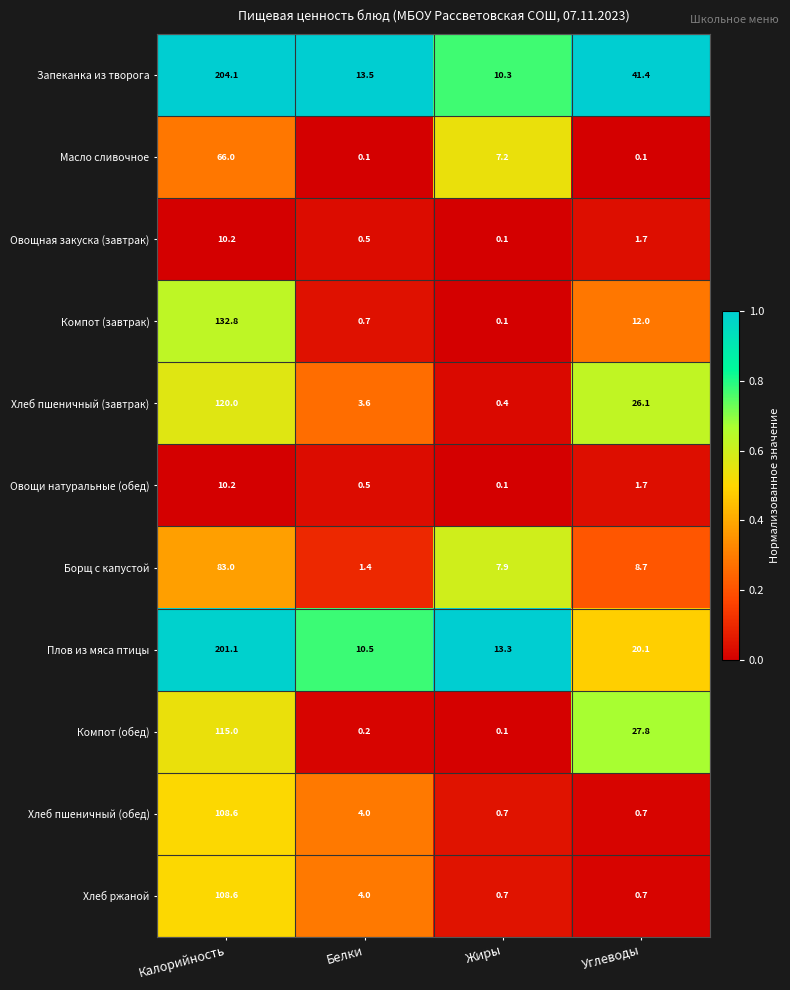

How many categories are shown in the chart?

4